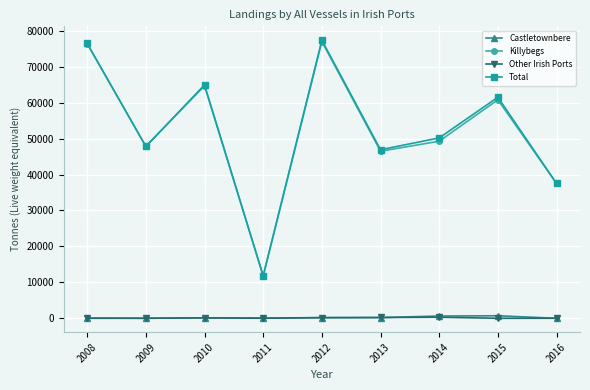

Rank the categories by Total value from lowest to highest.

2011, 2016, 2013, 2009, 2014, 2015, 2010, 2008, 2012